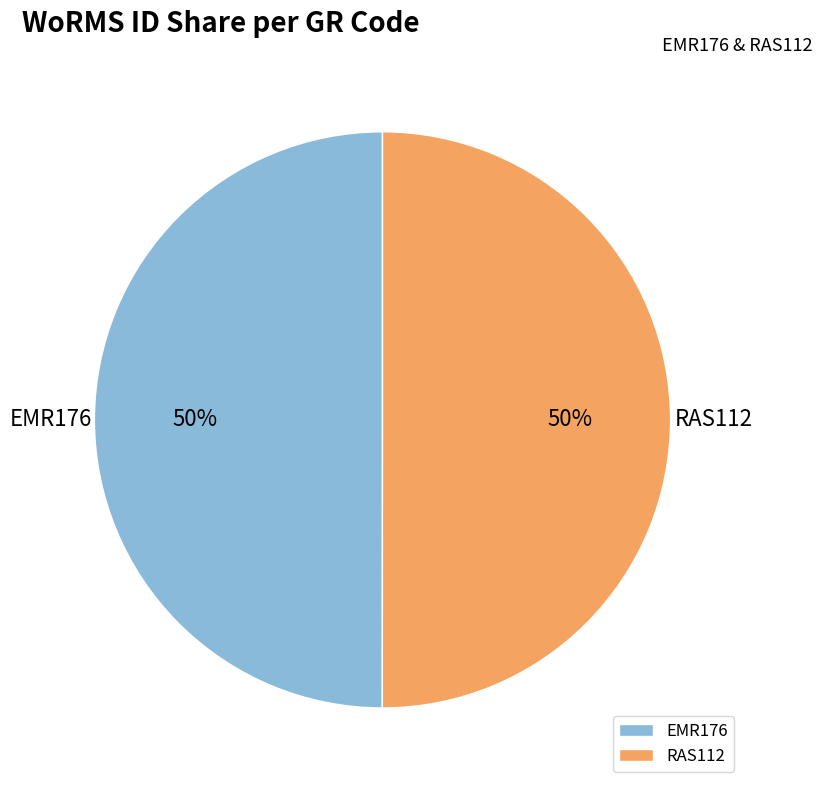

Count the number of slices in the pie.

2